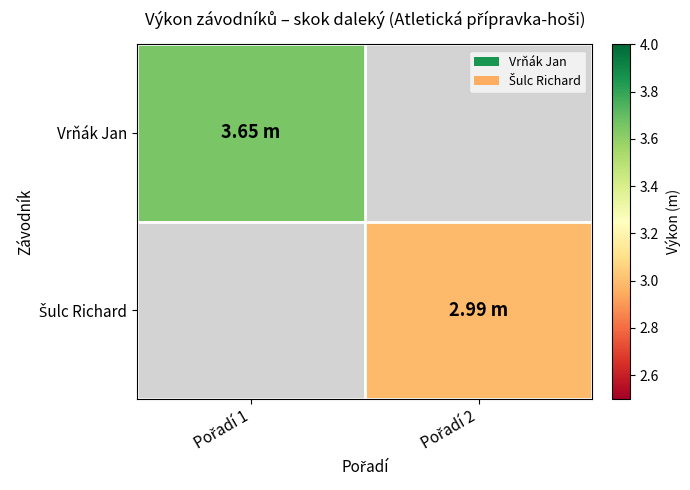

How many values in Šulc Richard are above zero?

1